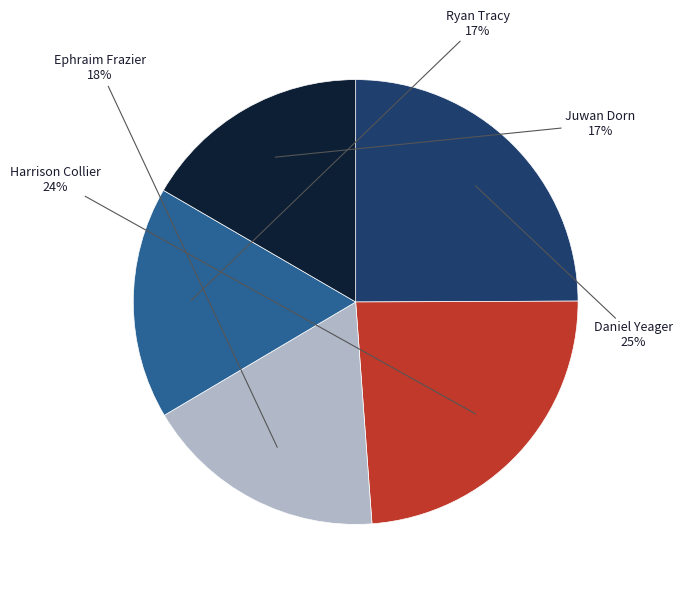

Count the number of slices in the pie.

5